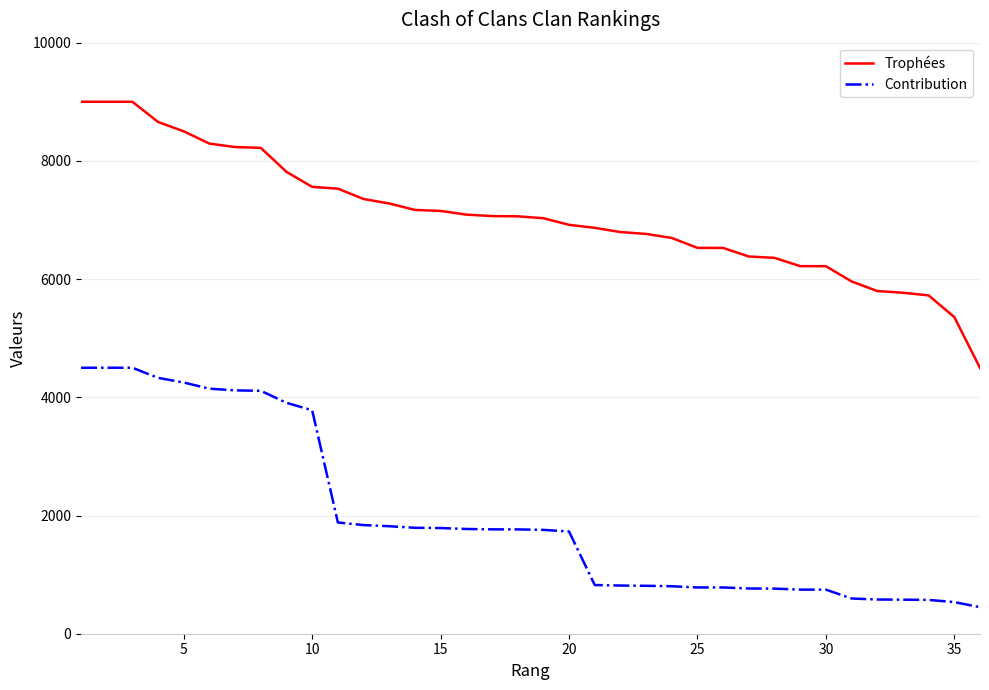

What is the difference between the maximum and minimum values in the Trophées series?

4503